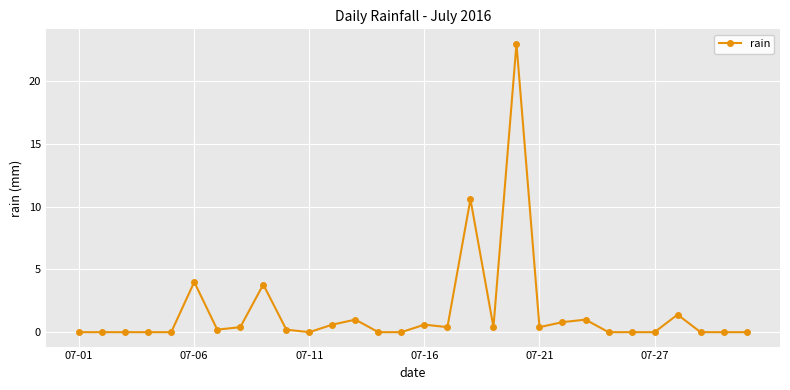

What is the greatest value displayed?

23.0